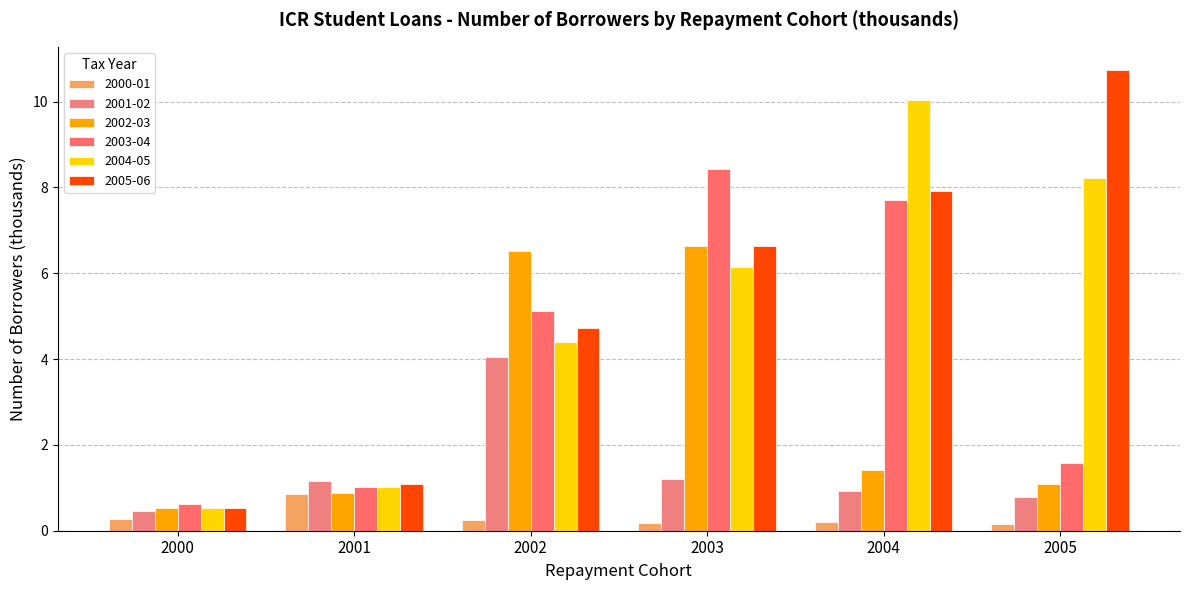

What is the value of the 2001-02 bar at the 3rd from the left?

4.1